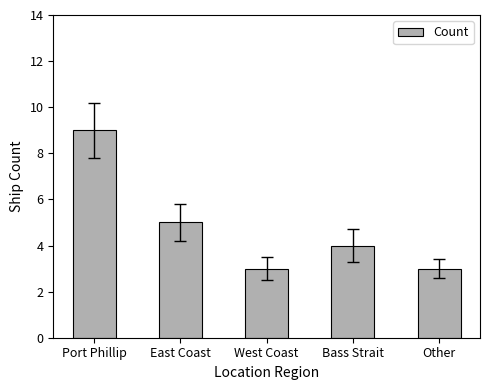

What position from the right is Bass Strait?

2